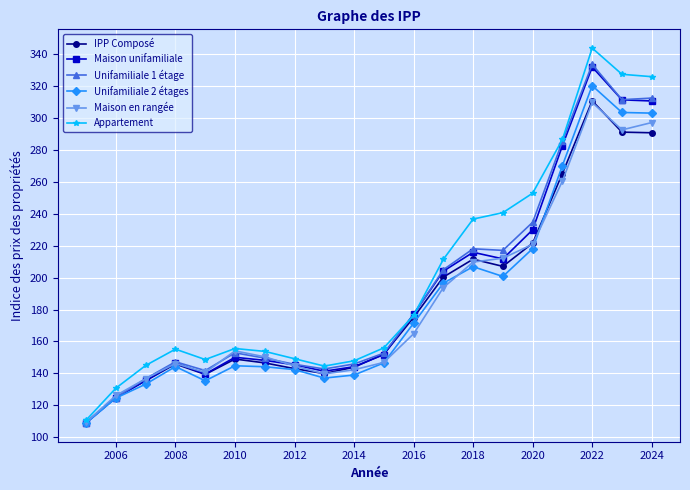

What is the minimum value shown in the chart?

109.0